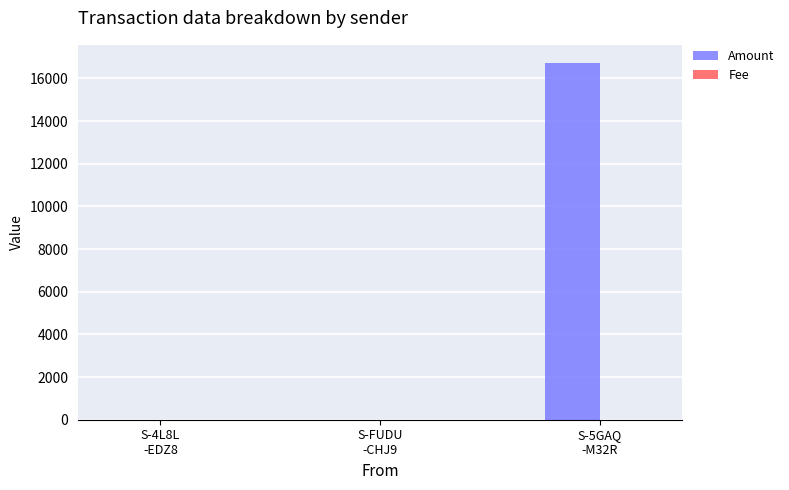

What is the greatest value displayed?

16737